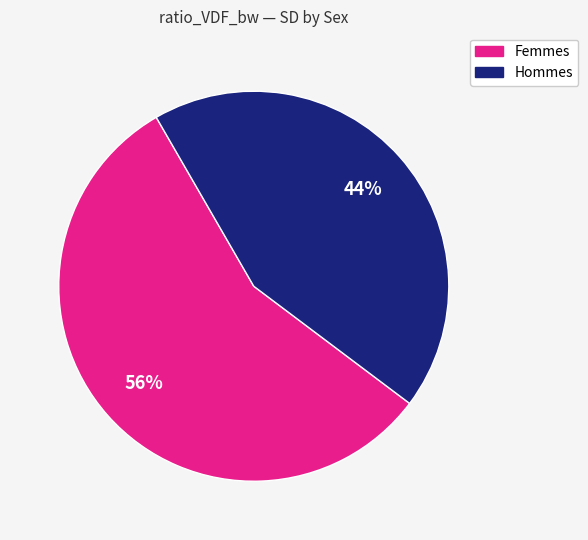

To the nearest percent, what percentage of the pie is Femmes?

56%